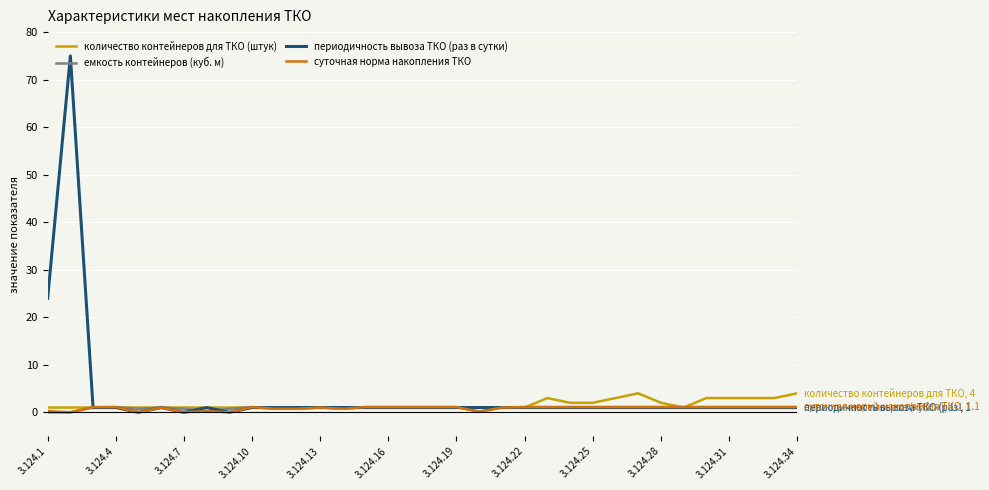

Which series has the widest spread of values?

периодичность вывоза ТКО (раз в сутки)